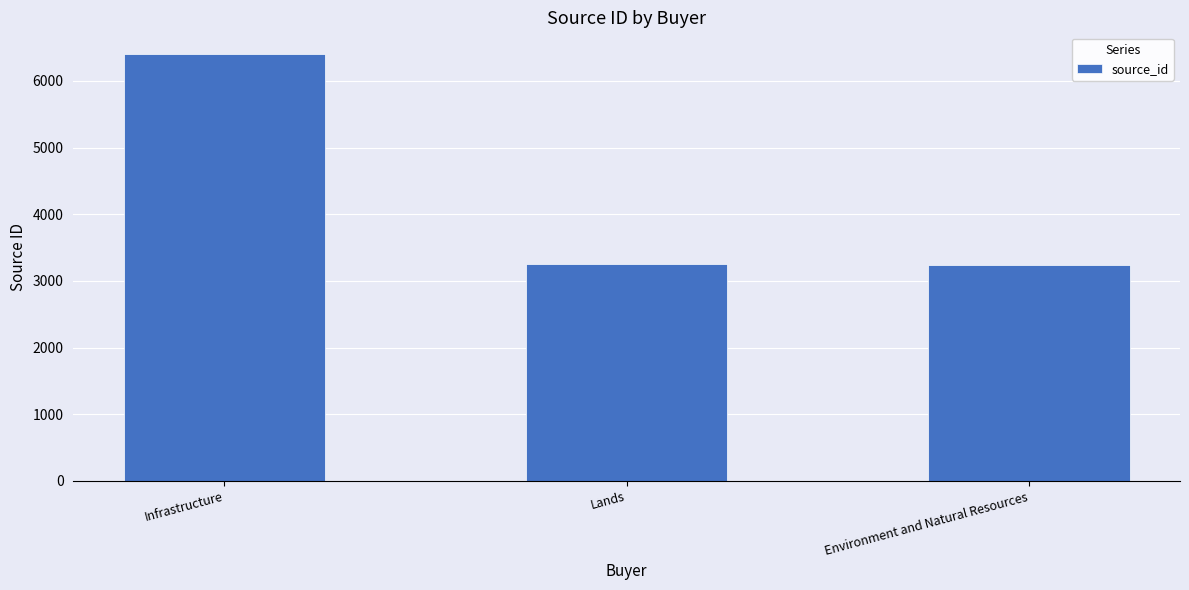

At which label does the data first exceed 3256?

Infrastructure